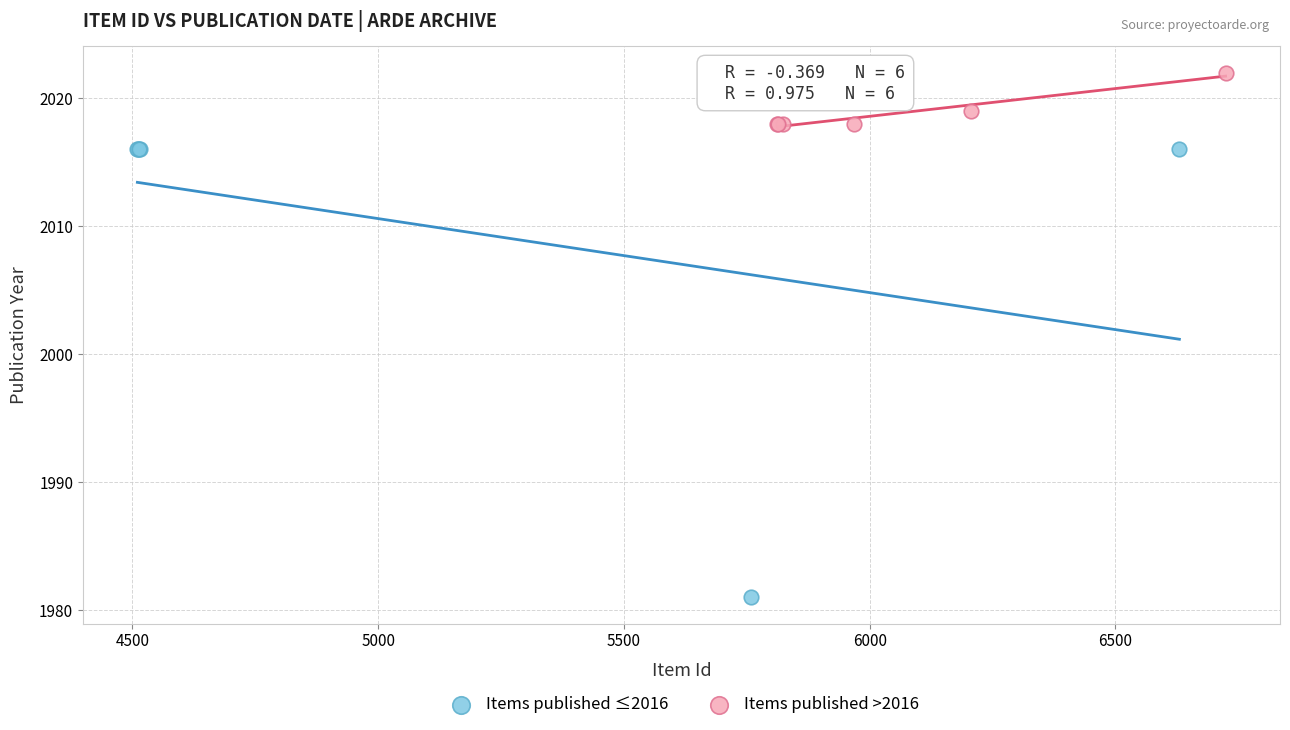

Which series contains the highest Y value?

Items published >2016